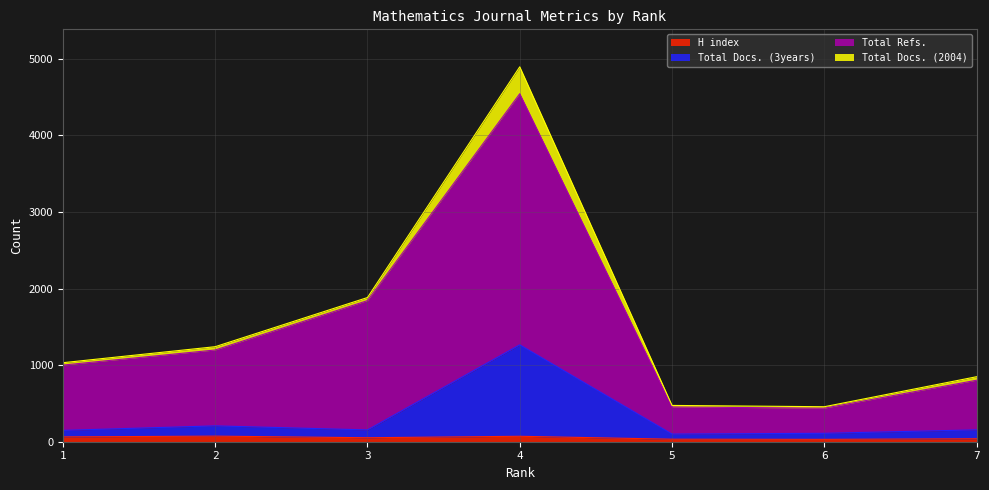

Which label corresponds to the largest value in the chart?

4